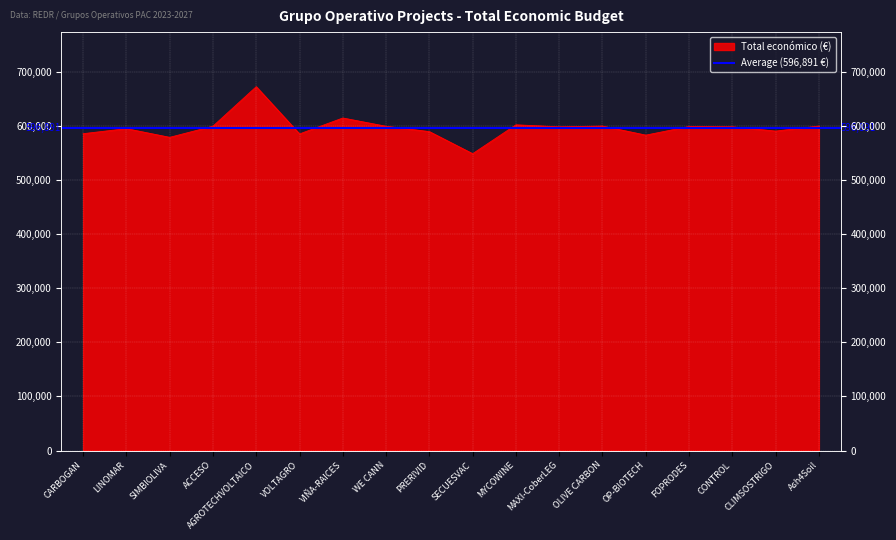

List the labels in order of value, largest first.

AGROTECHVOLTAICO, VIÑA-RAICES, MYCOWINE, Ash4Soil, OLIVE CARBON, ACCESO, WE CANN, FOPRODES, MAXI-CoberLEG, CONTROL, LINOMAR, CLIMSOSTRIGO, PRERIVID, CARBOGAN, VOLTAGRO, OP-BIOTECH, SIMBIOLIVA, SECUESVAC